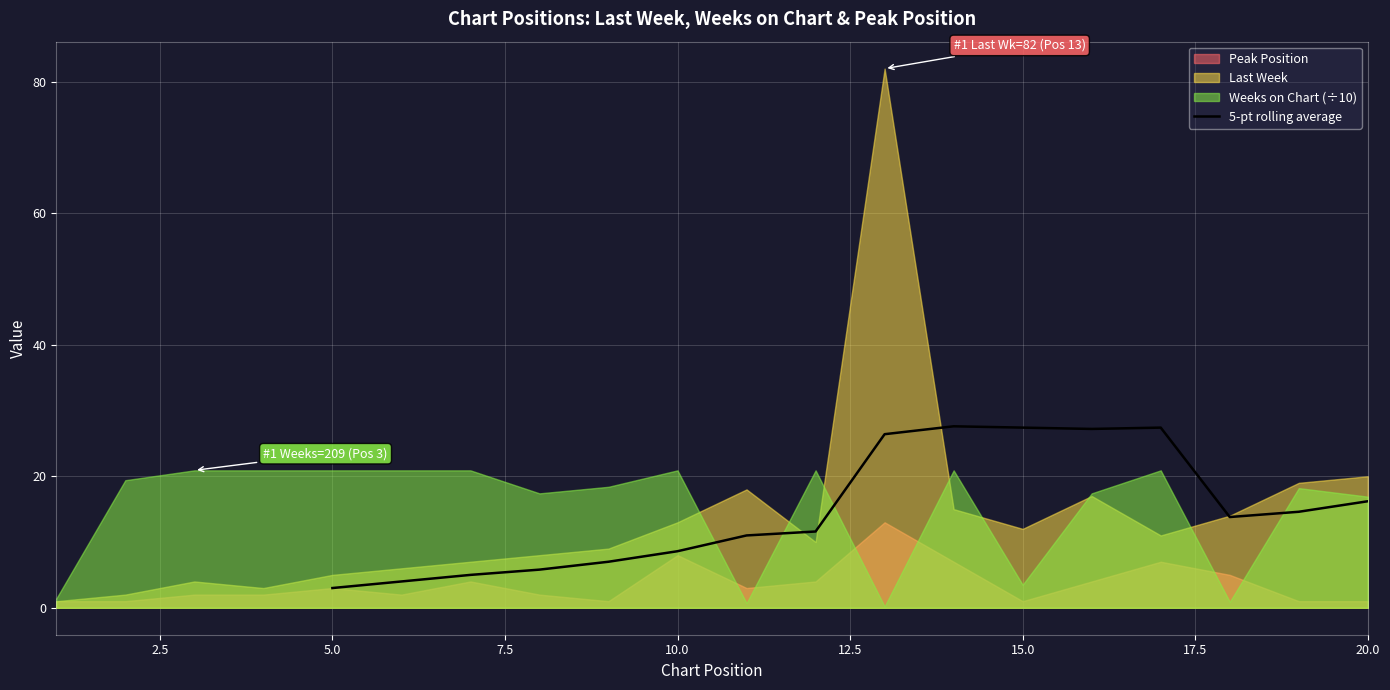

What is the maximum value for 5-pt rolling average?

27.6